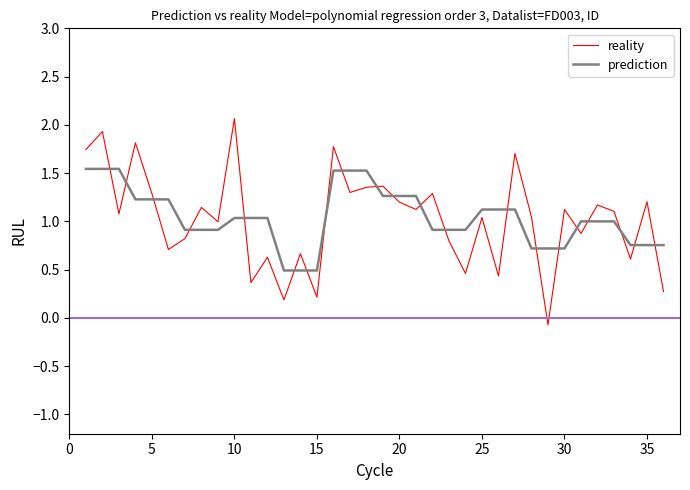

Which series has the widest spread of values?

reality